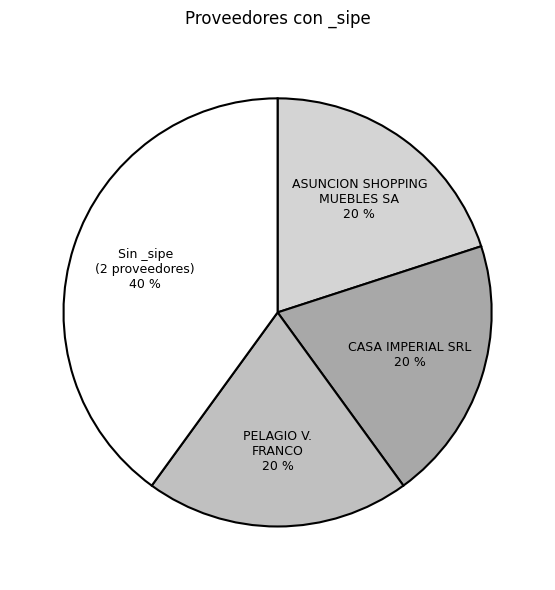

Is ASUNCION SHOPPING MUEBLES SA the majority of the pie?

No